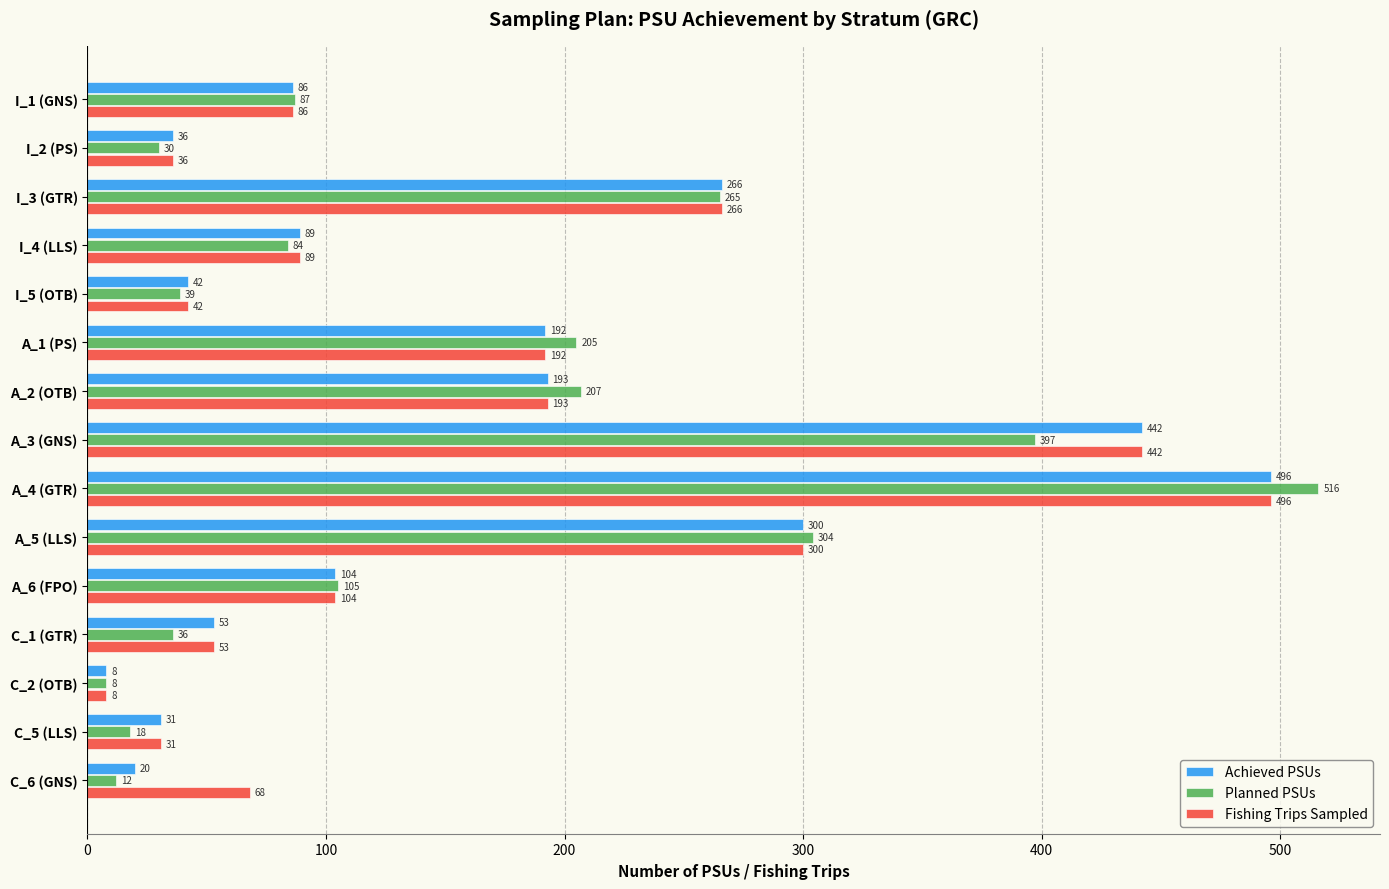

The value of Planned PSUs at A_3 (GNS) is 237. True or false?

False